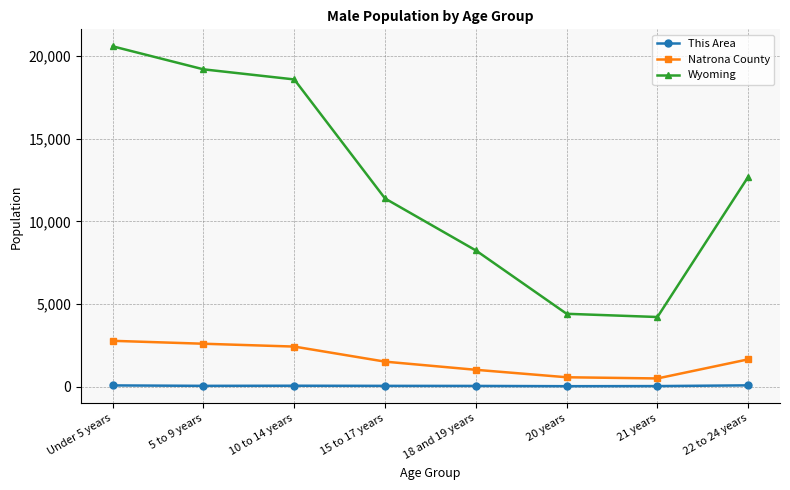

True or false: This Area and Natrona County intersect in this chart.

False